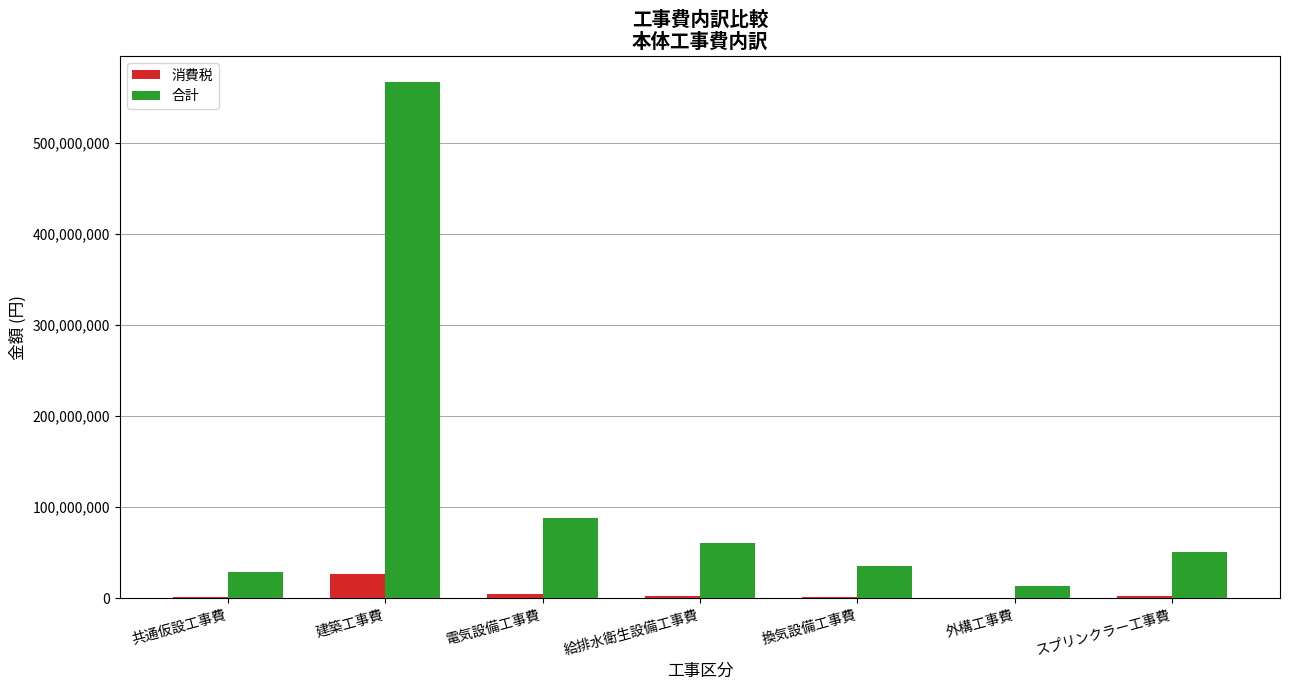

Is it true that 合計 equals 49257340 at 共通仮設工事費?

False